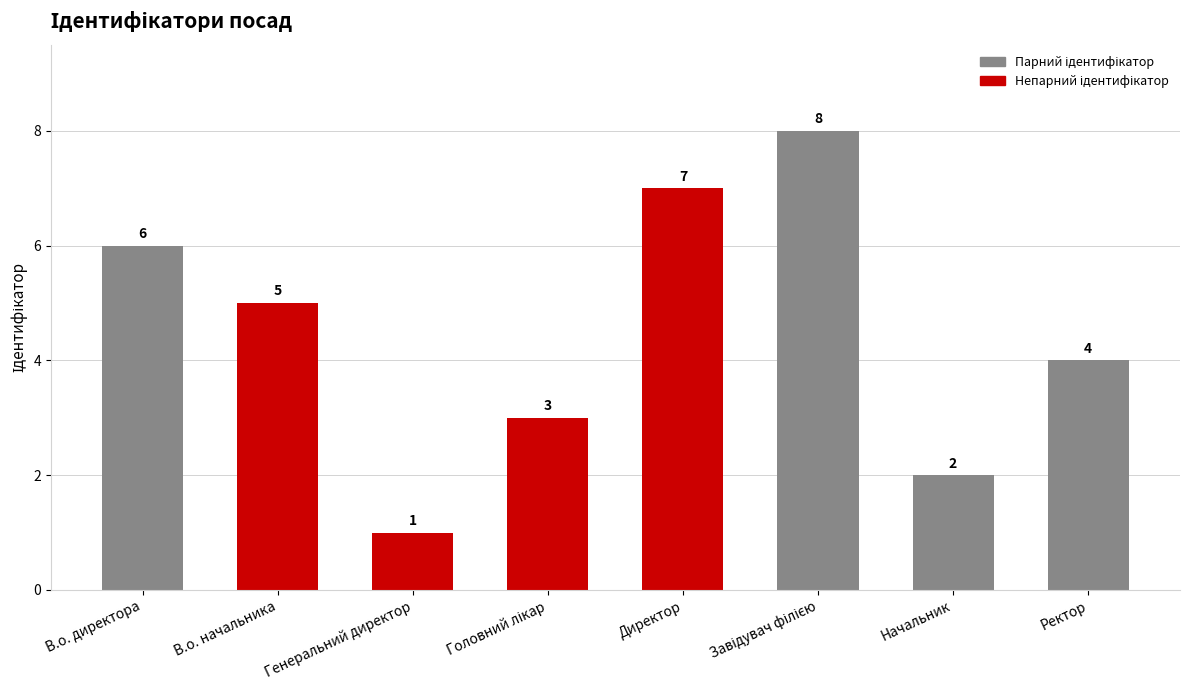

How many distinct data groups are displayed?

1